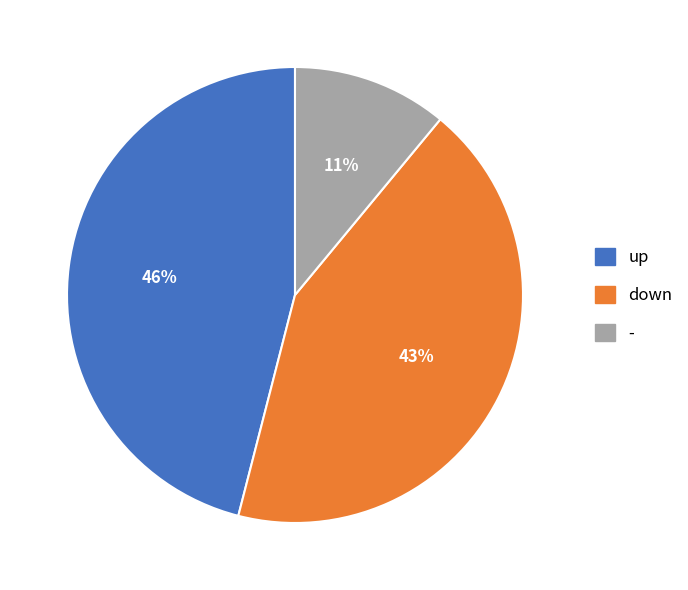

Which category has the biggest portion of the pie?

up